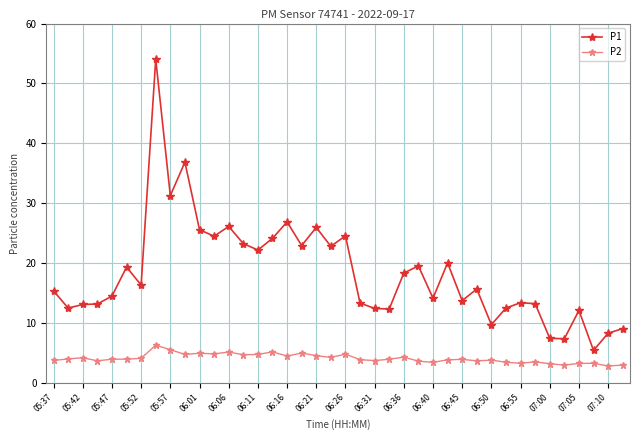

Which series has the largest range (max minus min)?

P1